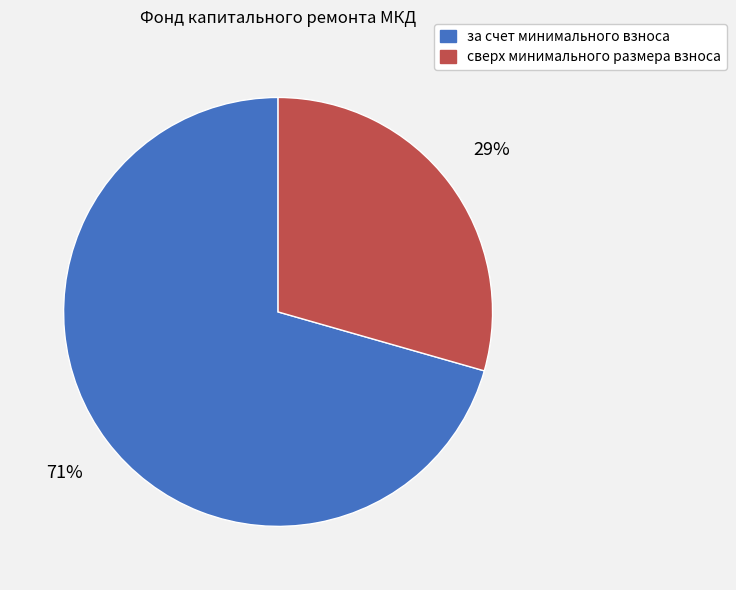

To the nearest percent, what is the average slice percentage?

50%